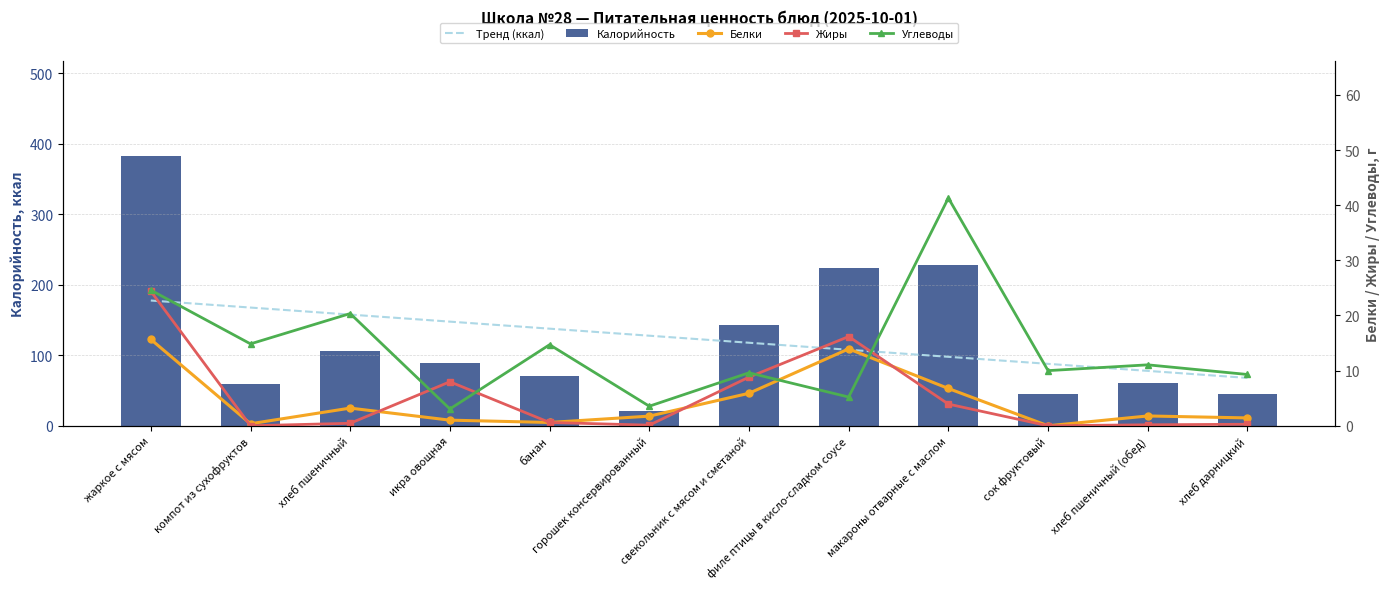

What are all the series names shown in the legend?

Тренд (ккал), Калорийность, Белки, Жиры, Углеводы